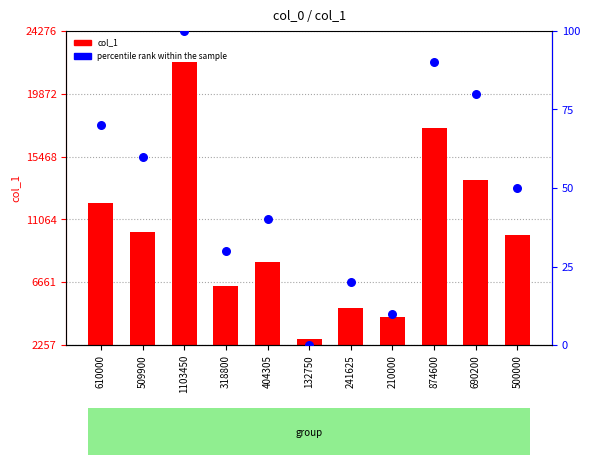

What is the total value across all series at 690200?

13884.0